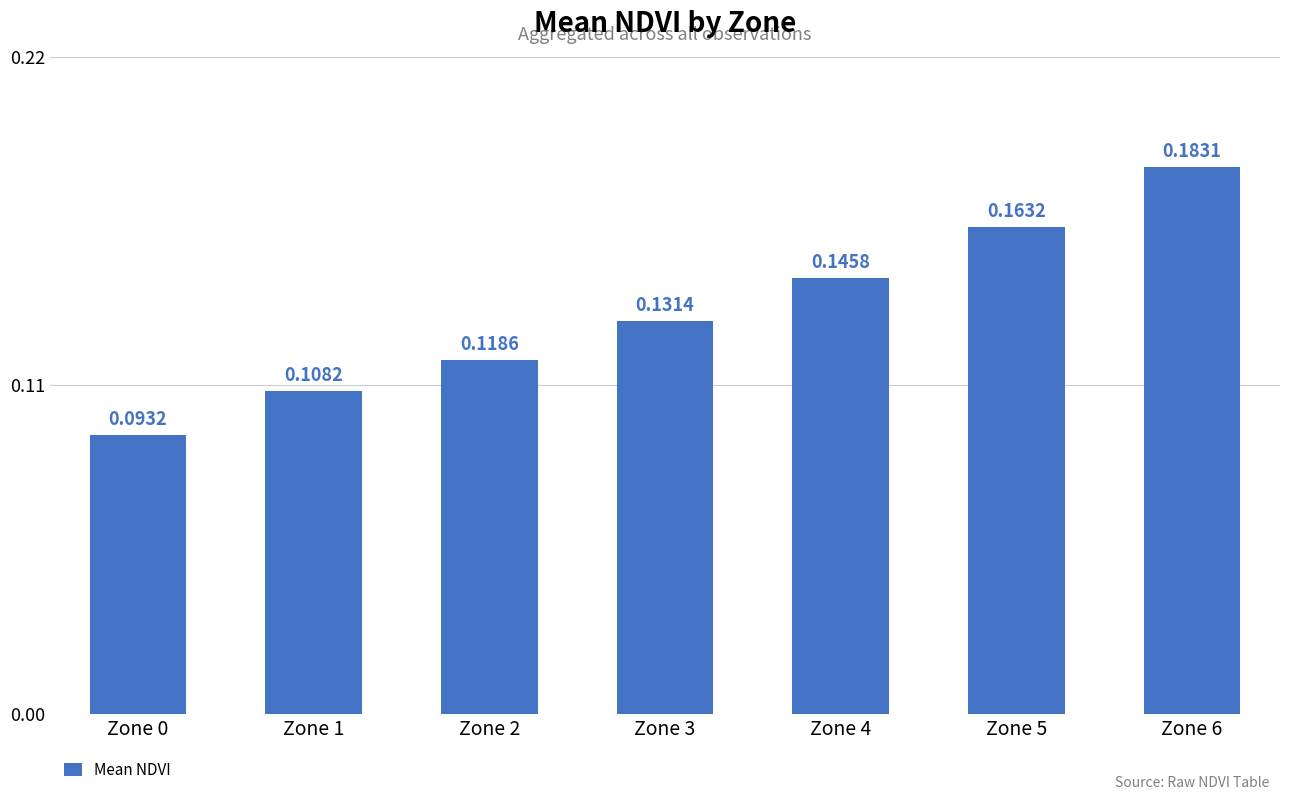

Which category has the lowest value across all series?

Zone 0